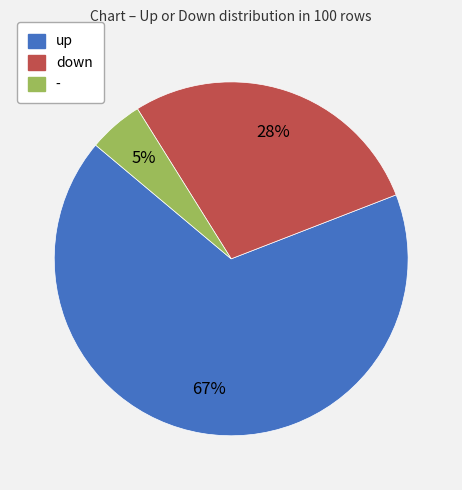

Approximately how many times larger is the value at - compared to down?

0.2